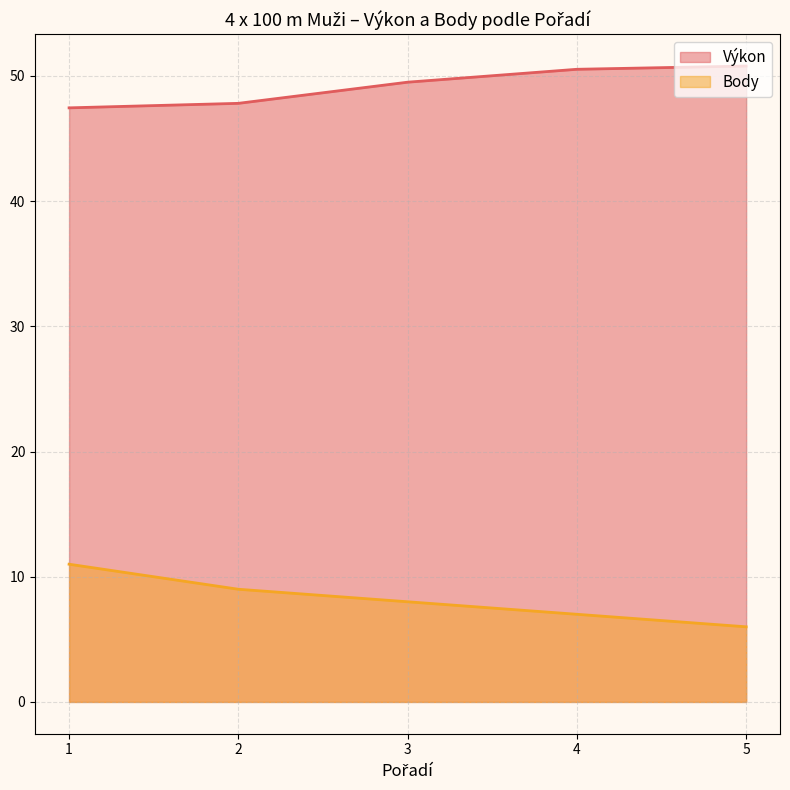

At which category is the sum across all series the highest?

1